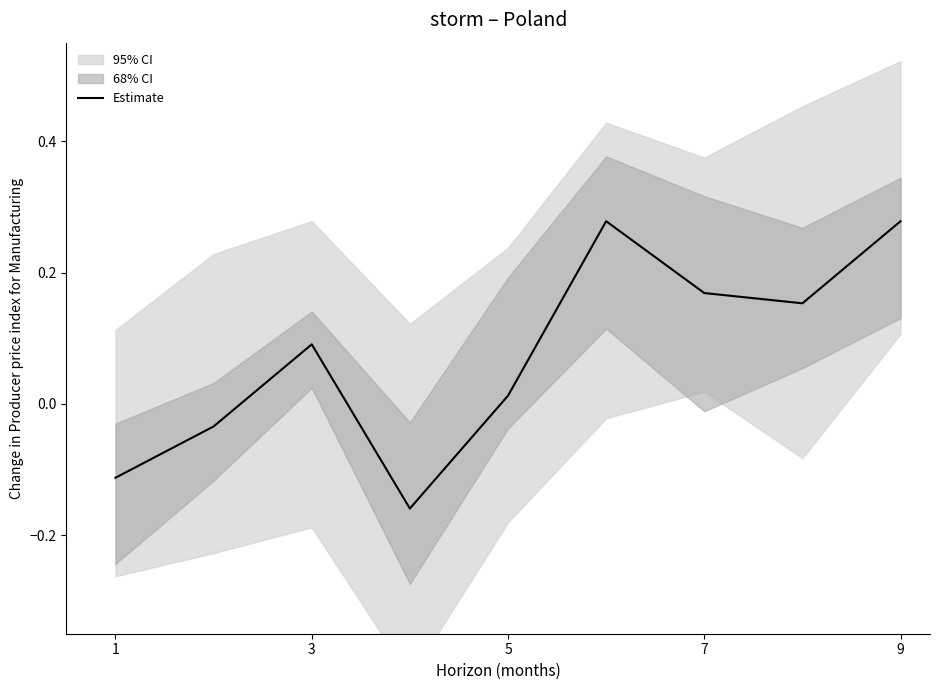

At which label is Estimate closest to 0?

5